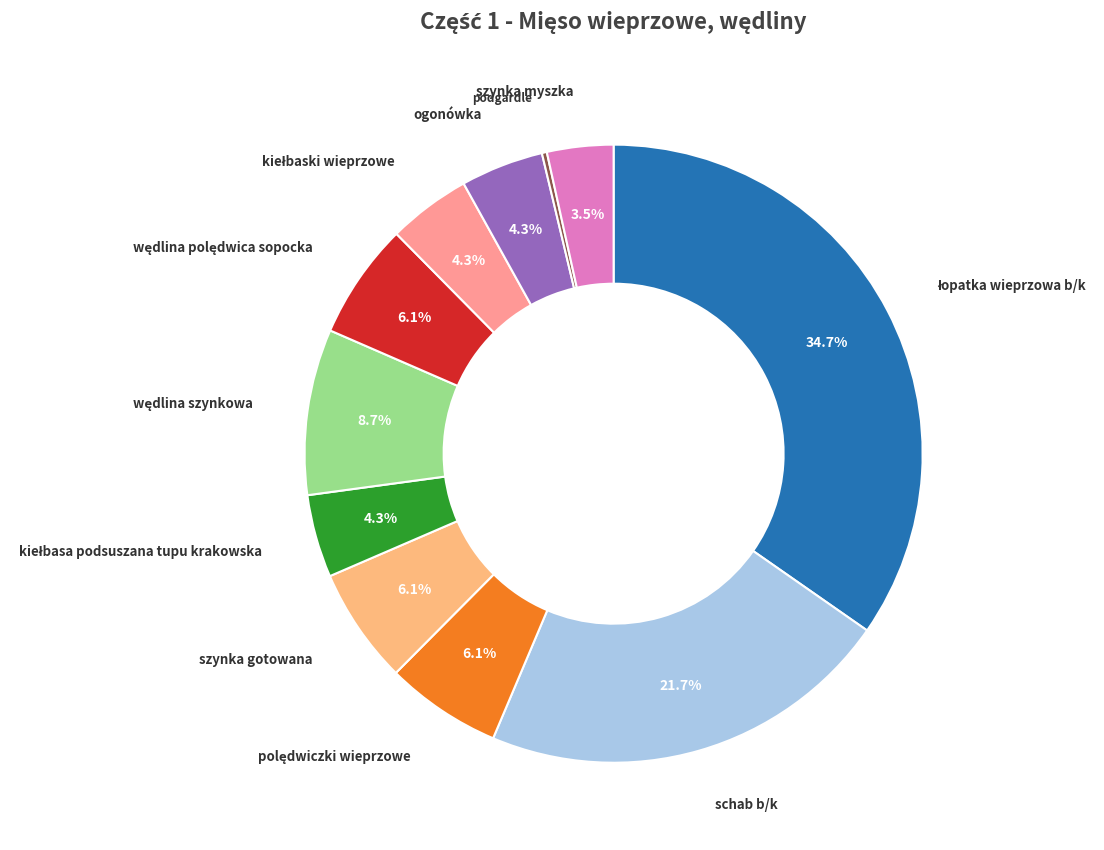

Is there a majority slice in this chart?

No